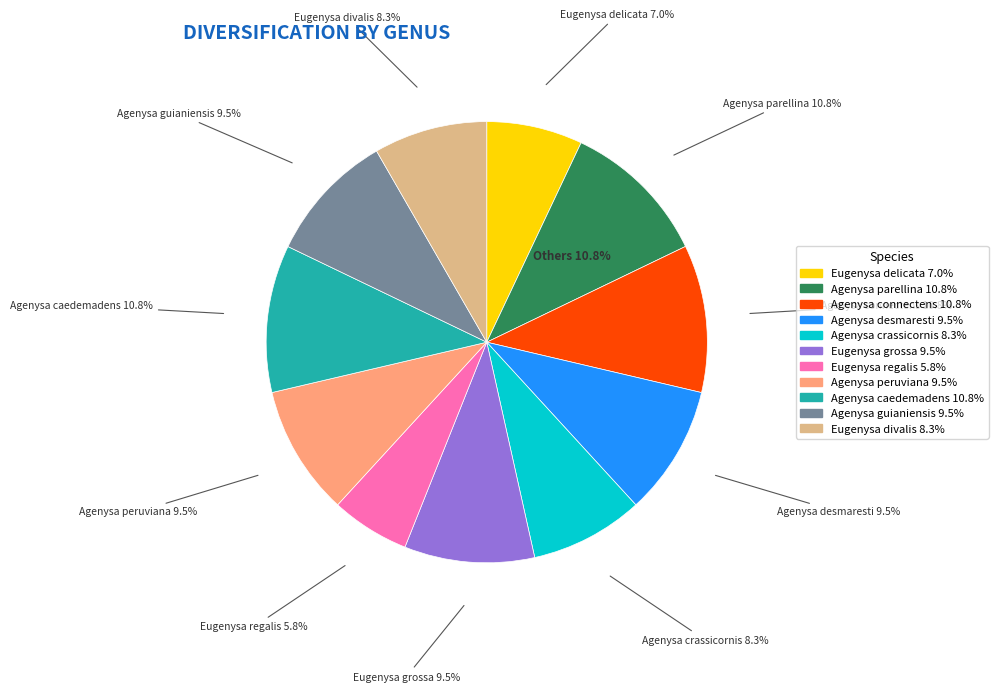

To the nearest percent, what is the difference between the Eugenysa divalis and Agenysa parellina slice percentages?

2%